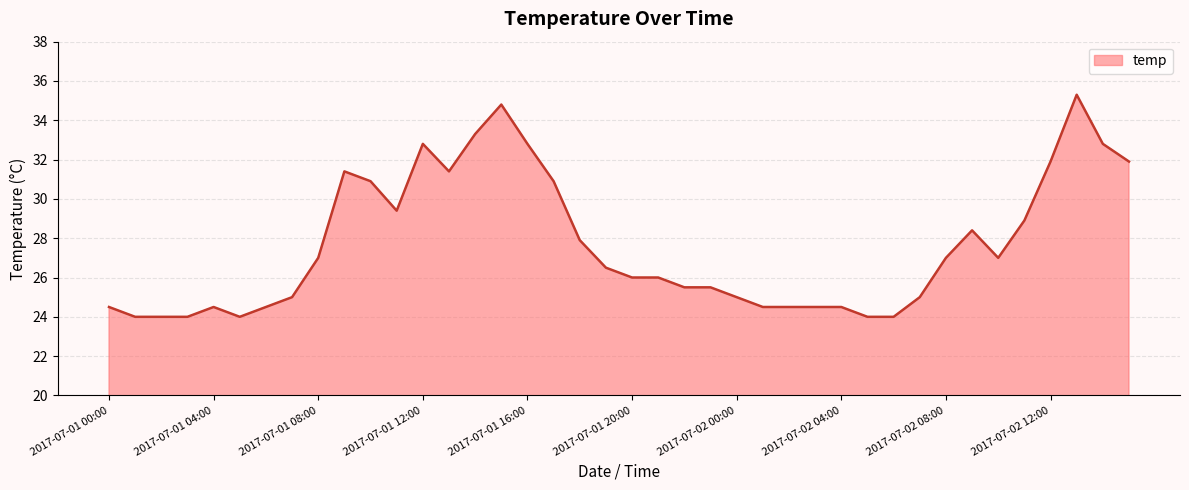

What is the difference between the maximum and minimum values?

11.3